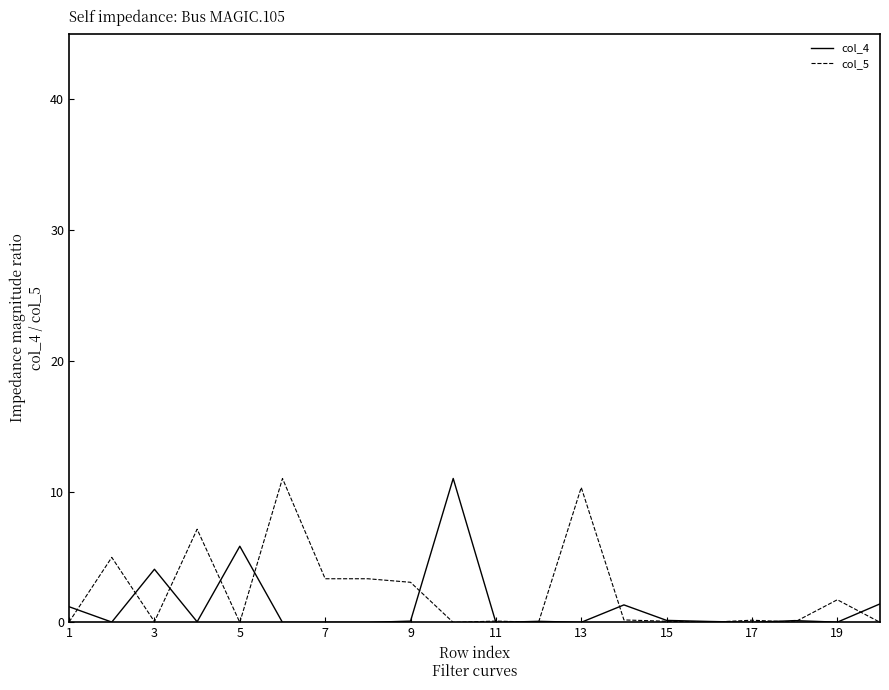

What are all the series names shown in the legend?

col_4, col_5